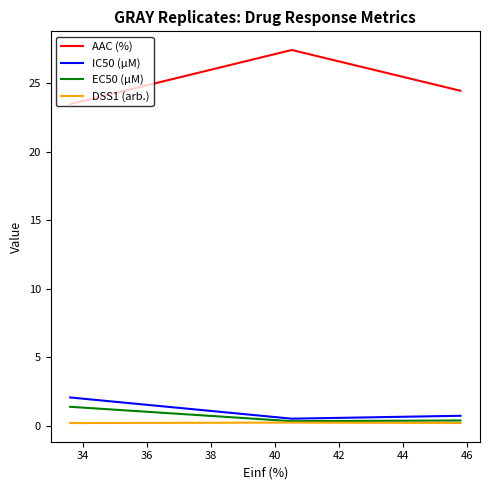

Which series has the largest range (max minus min)?

AAC (%)